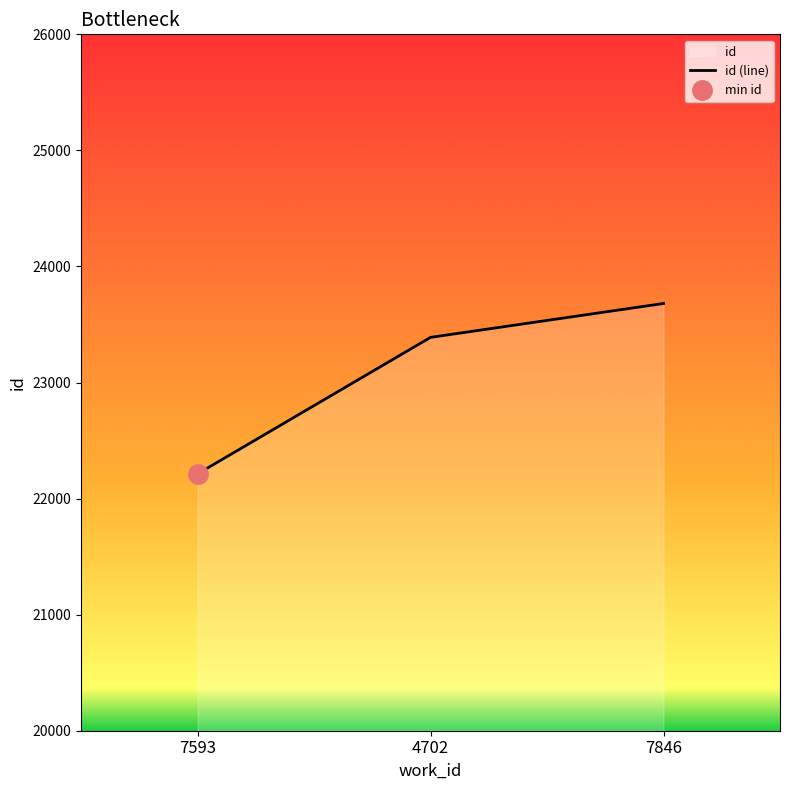

Does the chart display data point markers on the line(s)?

No